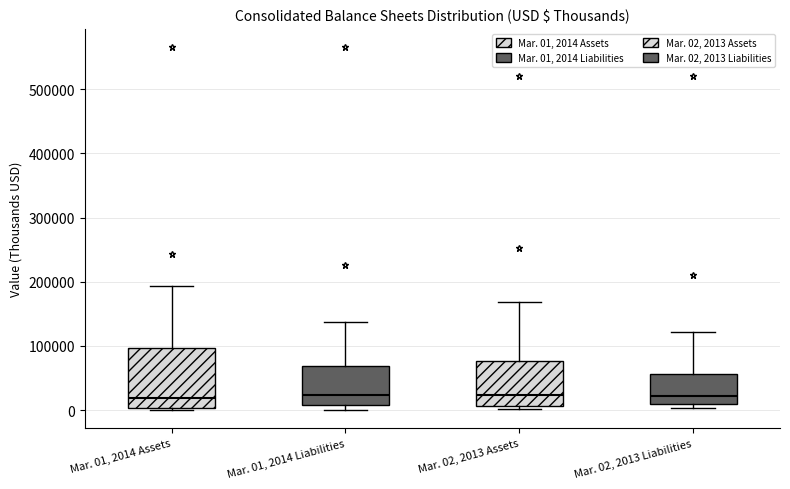

Reading left to right, transcribe this box plot: for each box, give where its median line is, the range the box spans, and where its two whiskers end, as read against the y-axis. The values are not printed on the chart, so give them approximately, as read against the axis.

Mar. 01, 2014 Assets: median 20000, box 0 to 100000, whiskers 0 (just below the box's lower edge) to 190000
Mar. 01, 2014 Liabilities: median 20000, box 10000 to 70000, whiskers 0 to 140000
Mar. 02, 2013 Assets: median 20000, box 10000 to 80000, whiskers 0 to 170000
Mar. 02, 2013 Liabilities: median 20000, box 10000 to 60000, whiskers 0 to 120000